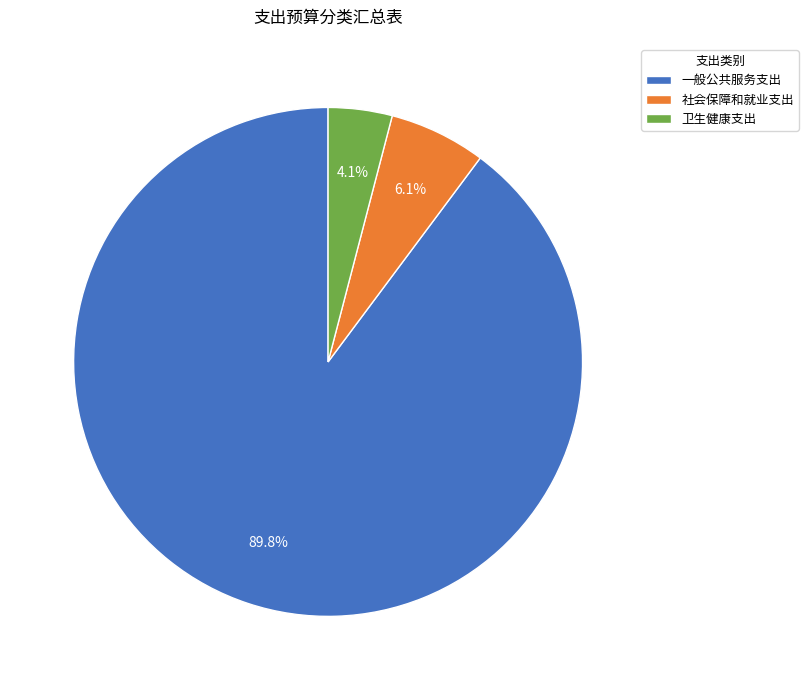

Which has a higher value, 社会保障和就业支出 or 卫生健康支出?

社会保障和就业支出